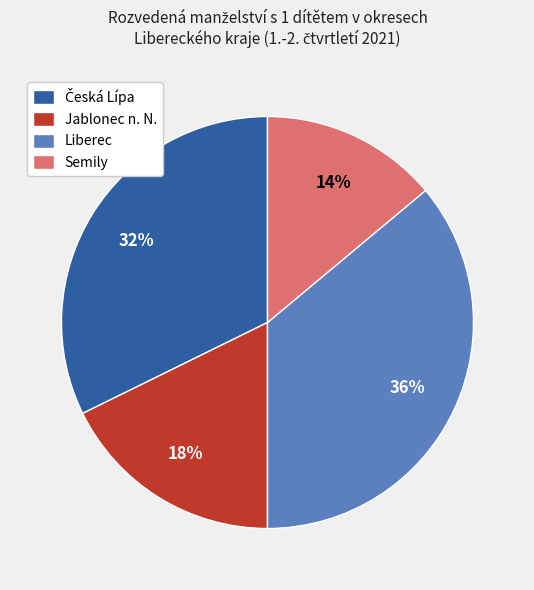

Is it true that Jablonec n. N. is 29% of the pie?

False